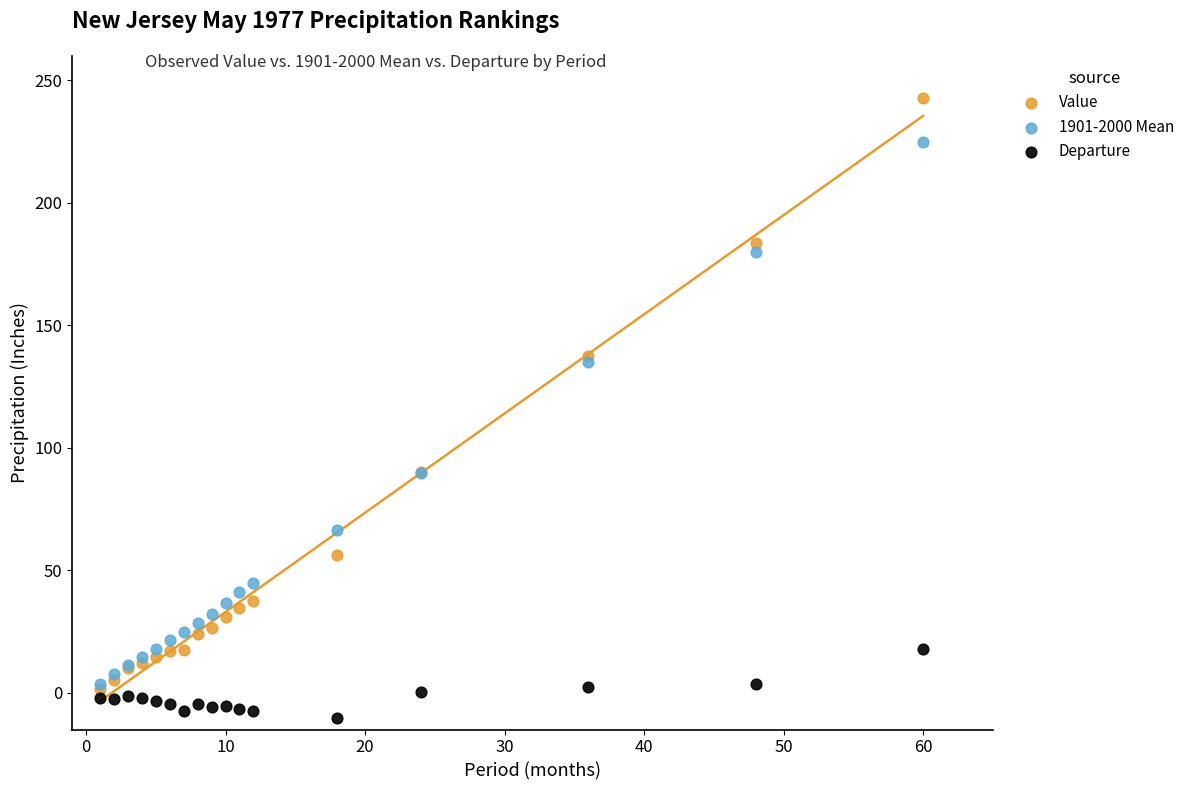

What are all the series names shown in the legend?

Value, 1901-2000 Mean, Departure